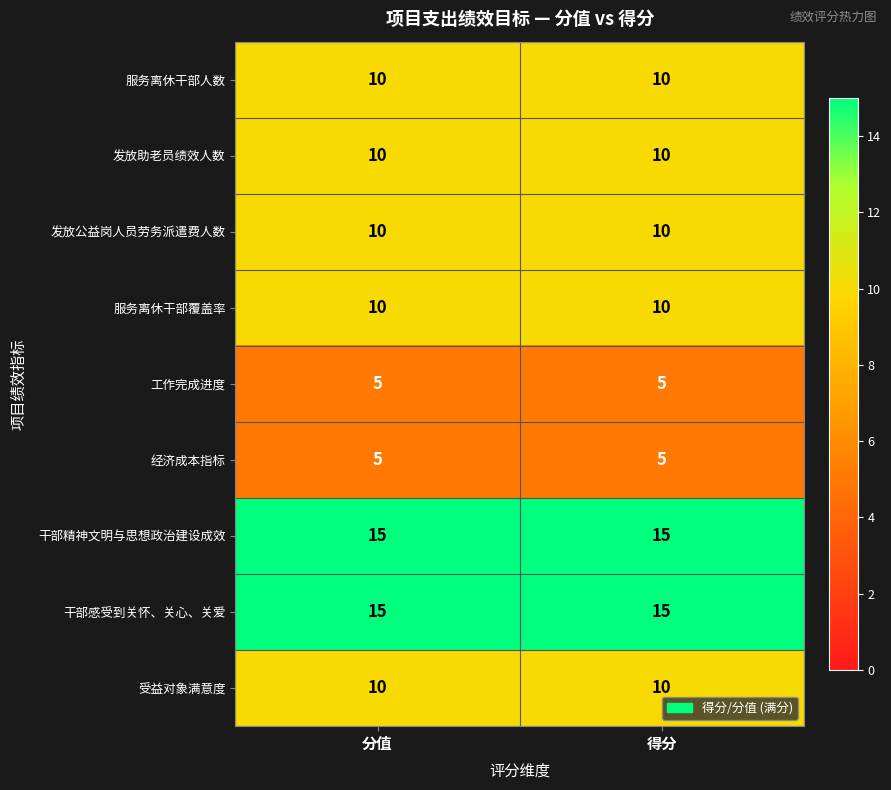

What is the average value of the 干部感受到关怀、关心、关爱 series?

15